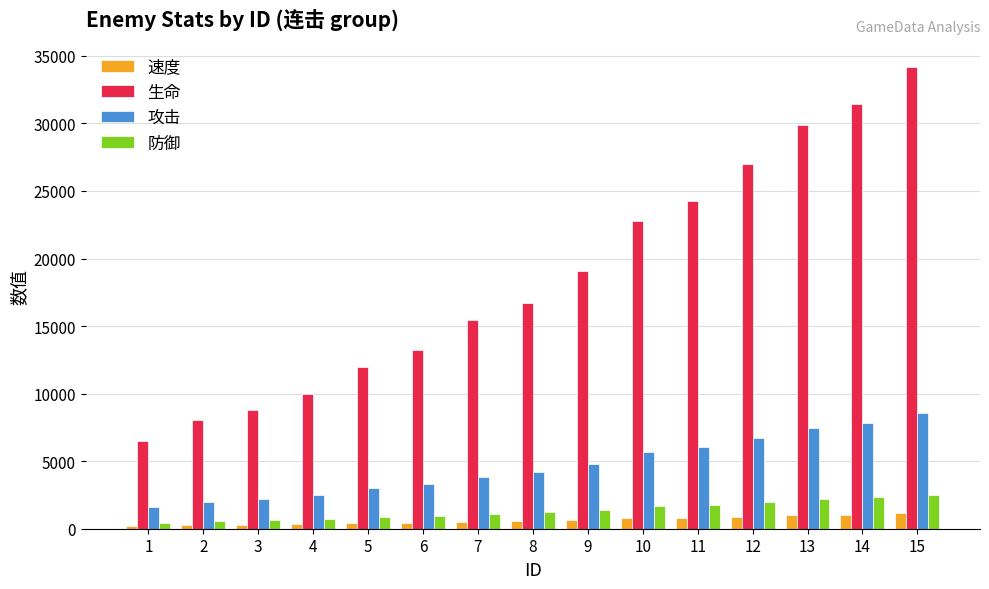

What is the value of the 生命 bar at the 9th from the left?

19080